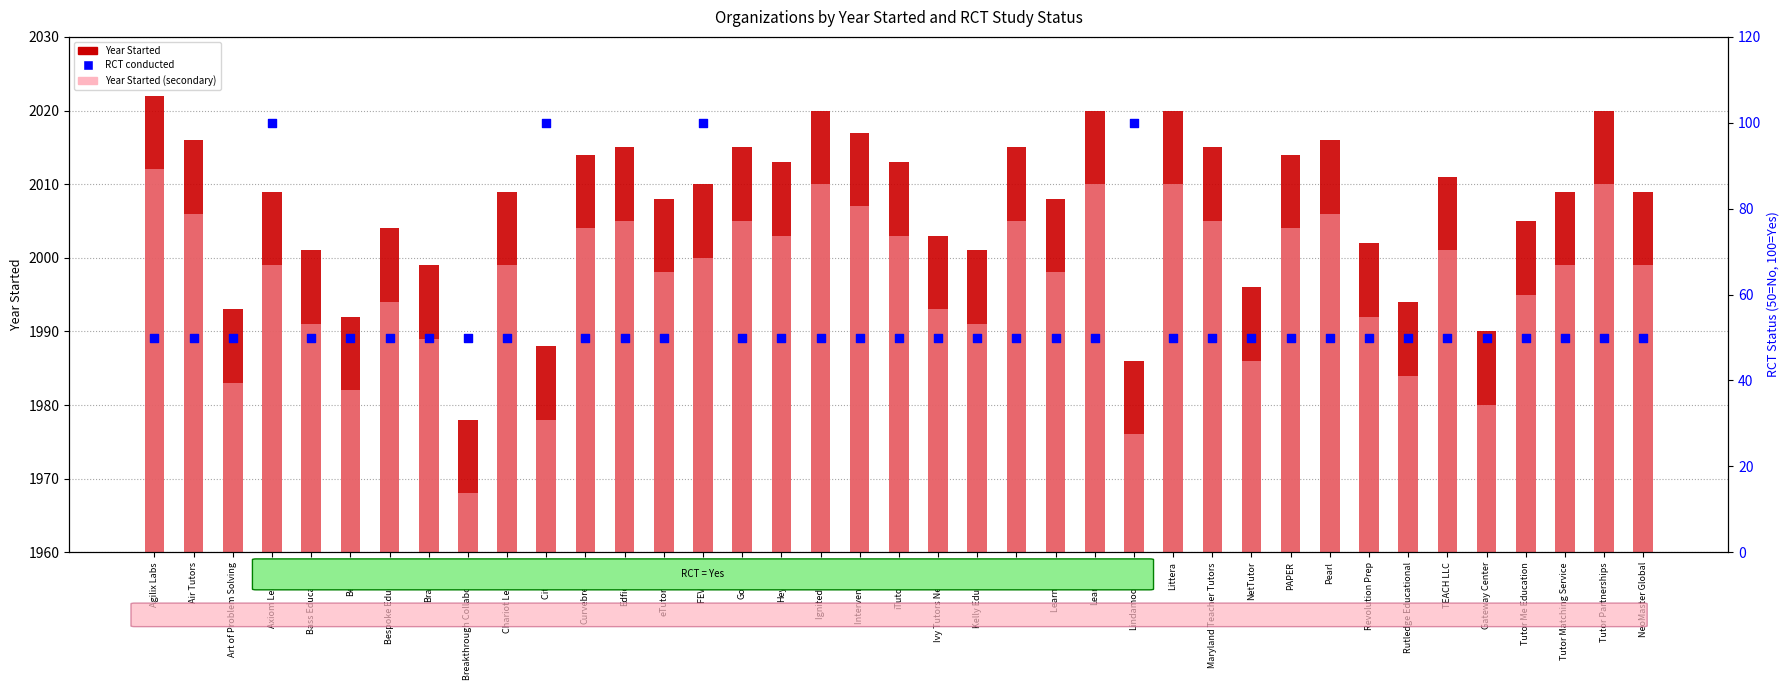

Is the value of Year Started at Bespoke Education greater than the value of RCT conducted (Yes=100, No=50) at BellXcel?

Yes